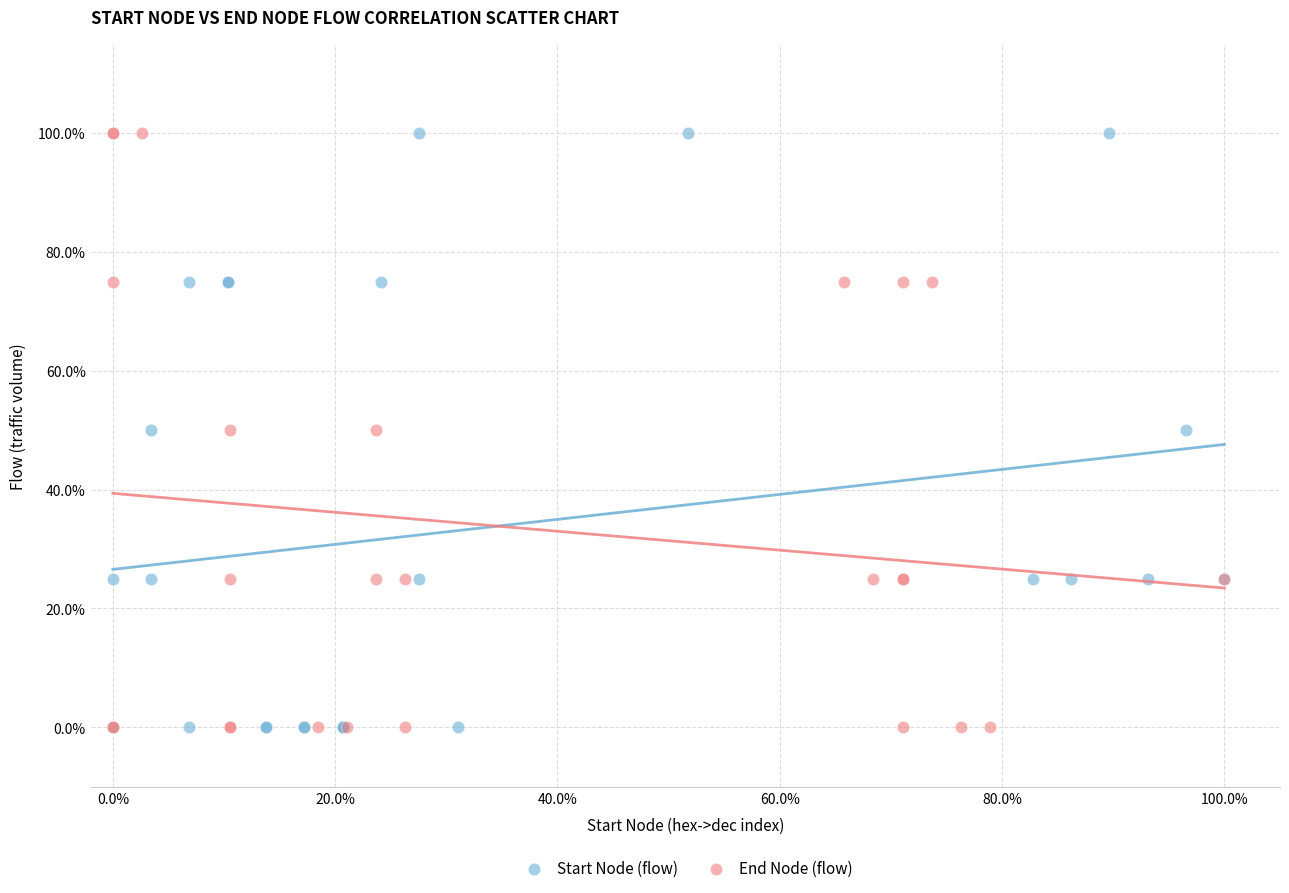

What are all the series names shown in the legend?

Start Node (flow), End Node (flow)